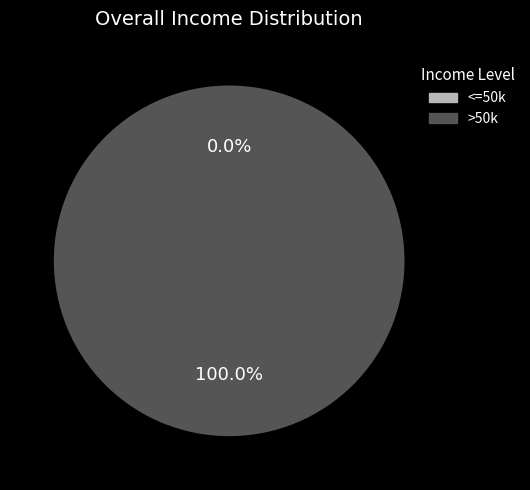

True or false: 4 accounts for 0% of the total.

True